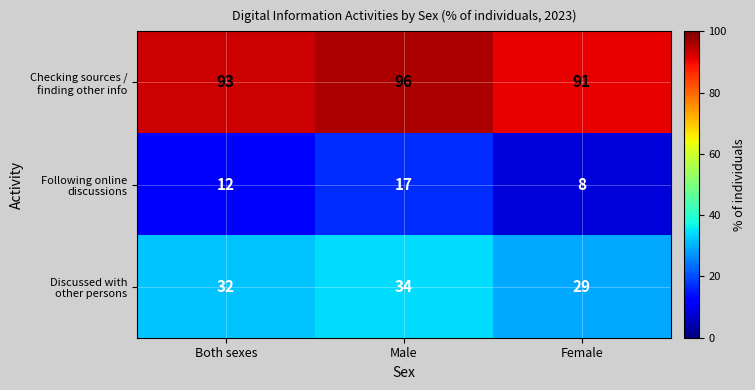

What is the difference between the highest and lowest values at Male?

79